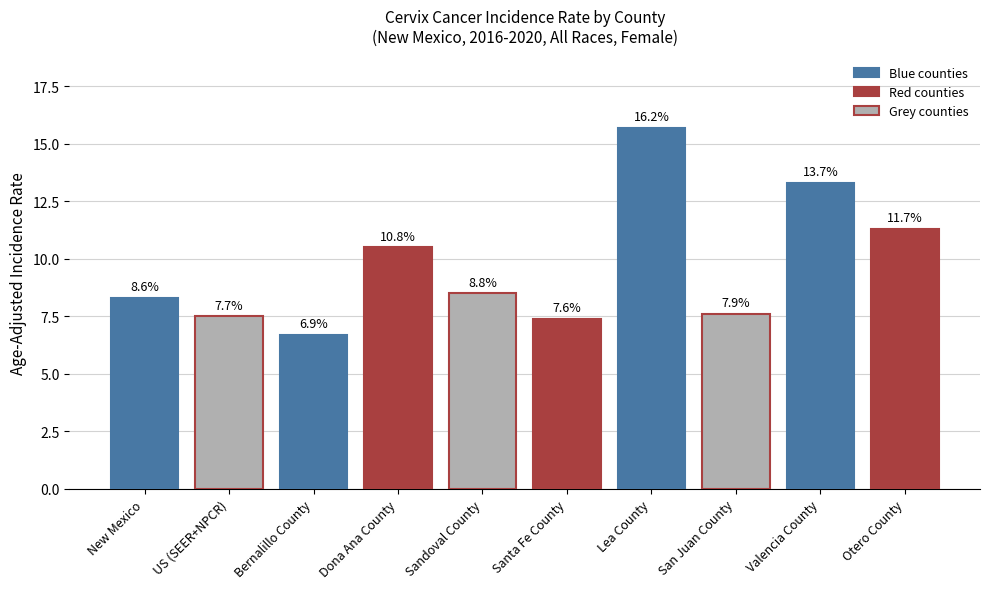

What is the change in value from Dona Ana County to Sandoval County?

-2.0